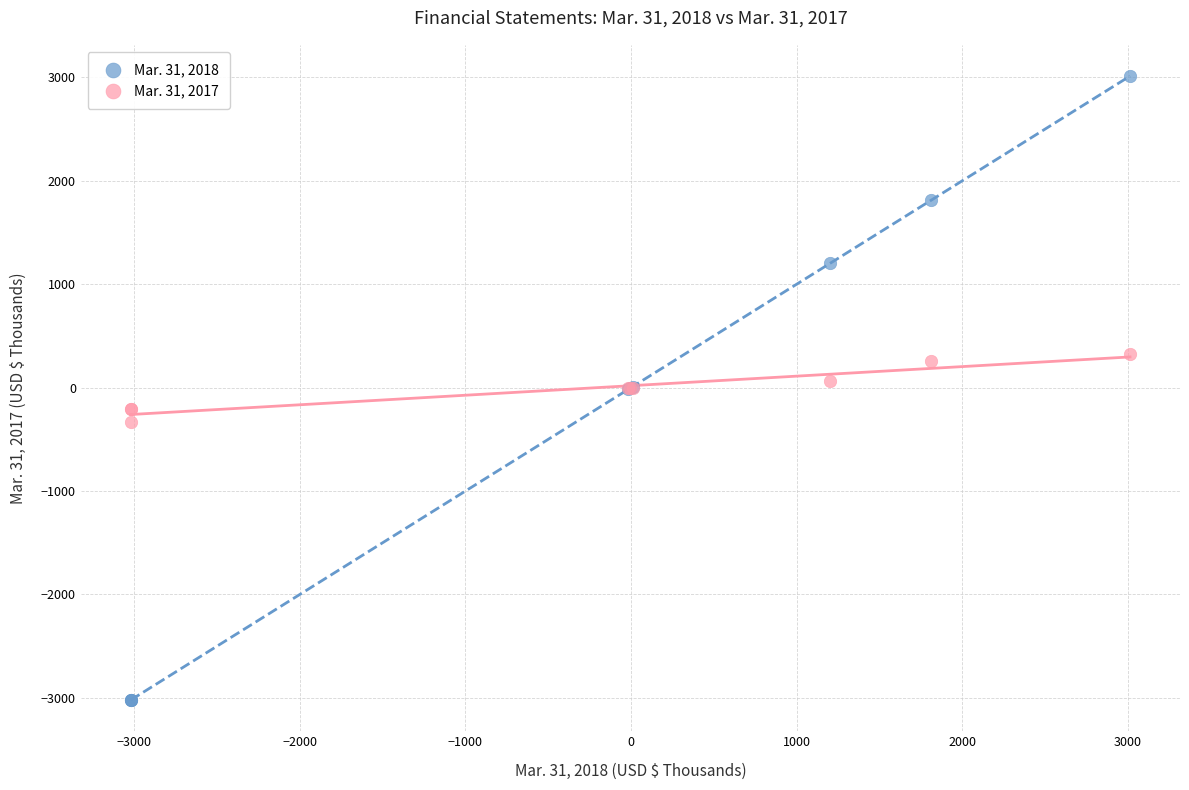

What are all the series names shown in the legend?

Mar. 31, 2018, Mar. 31, 2017